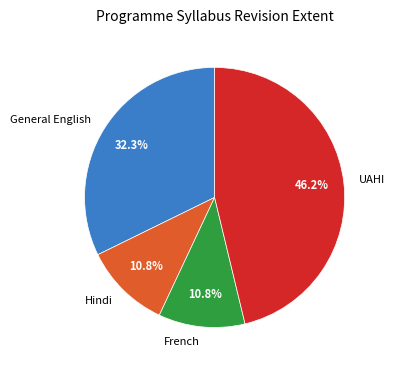

Which category has the biggest portion of the pie?

UAHI